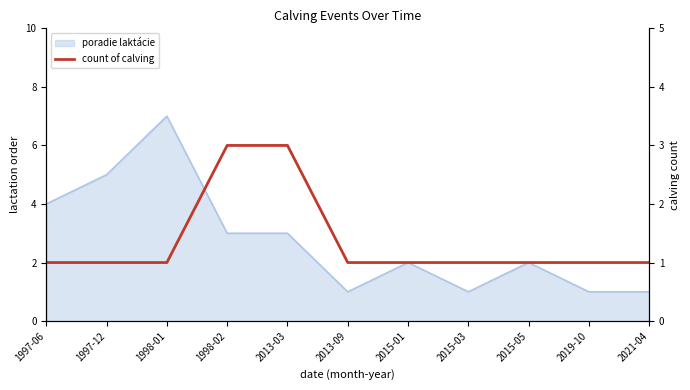

Count the number of values greater than 1.

2